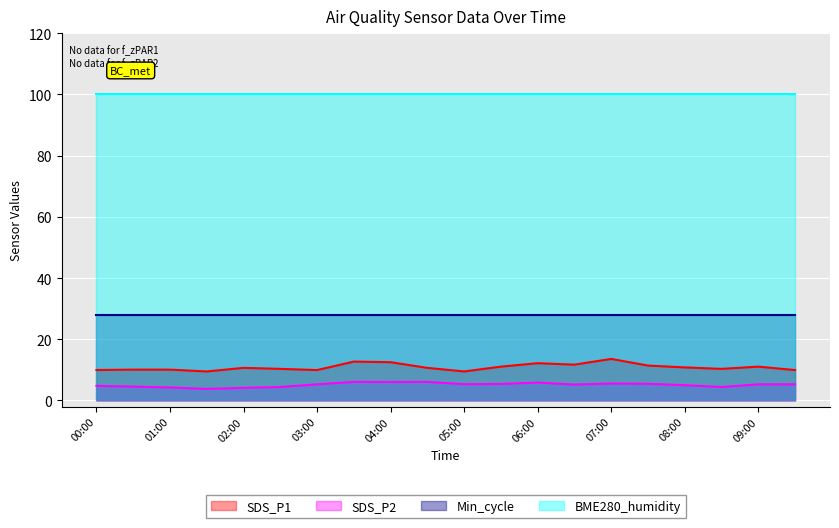

How many series are shown in this chart?

4